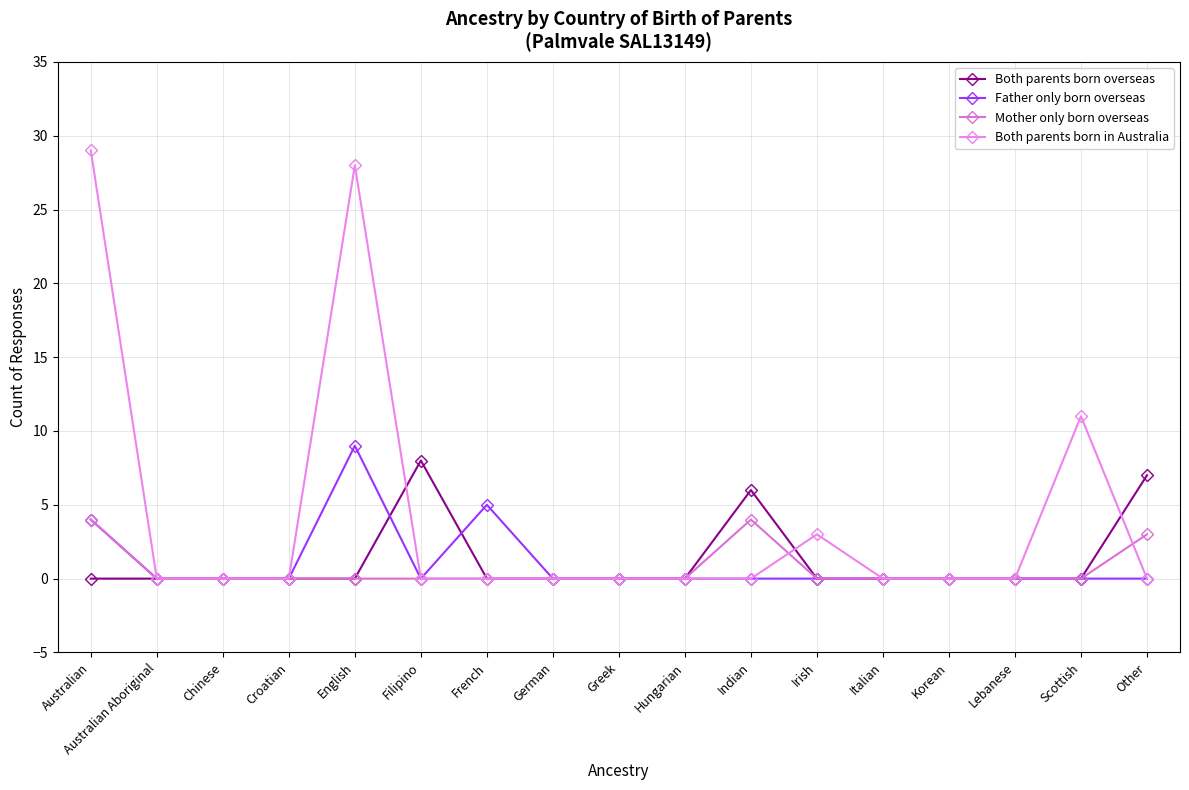

Which series has the largest total across all categories?

Both parents born in Australia